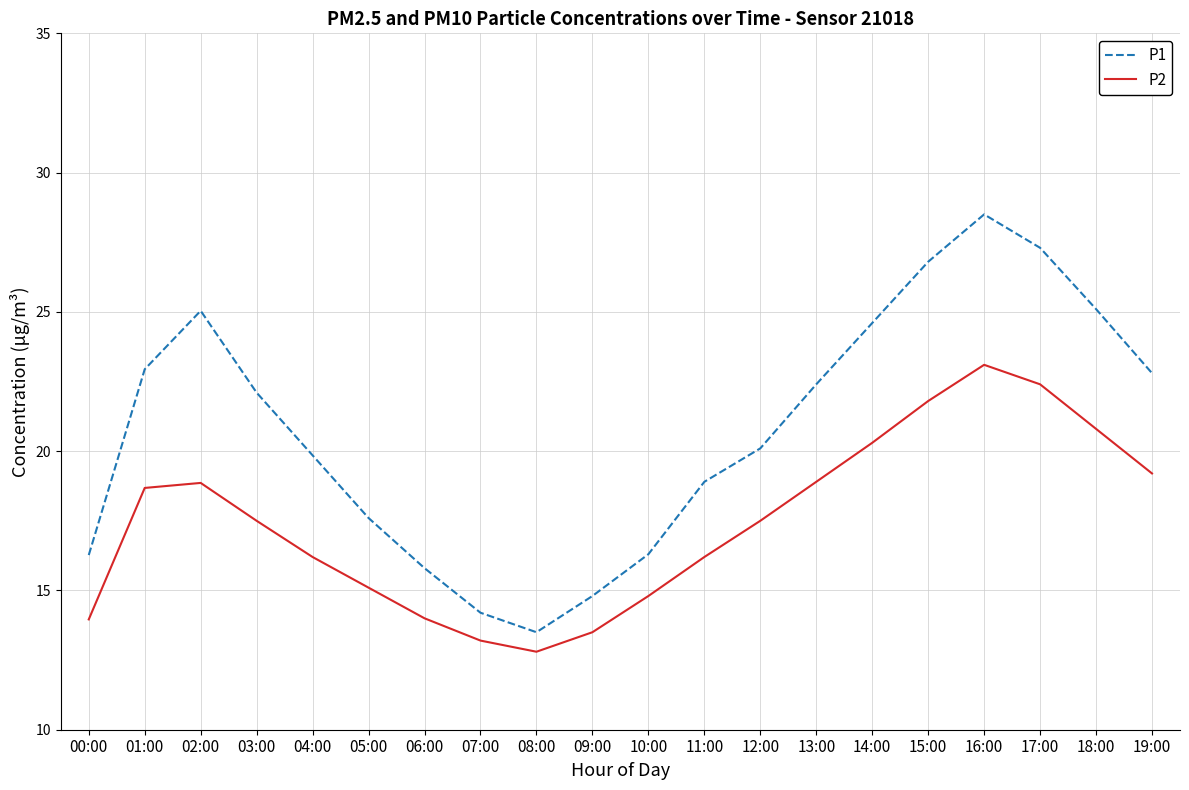

Rank the series by their average value, from highest to lowest.

P1, P2